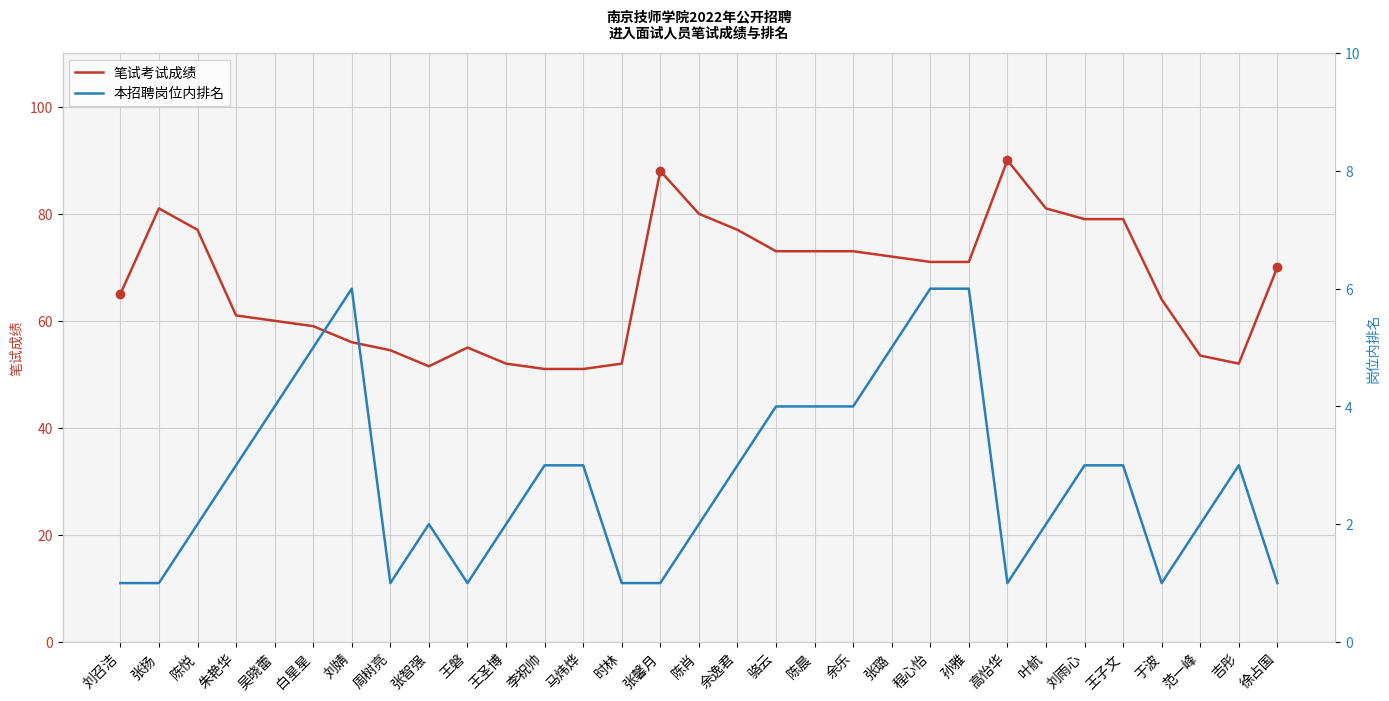

Which category has the highest value in the 笔试考试成绩 series?

高怡华